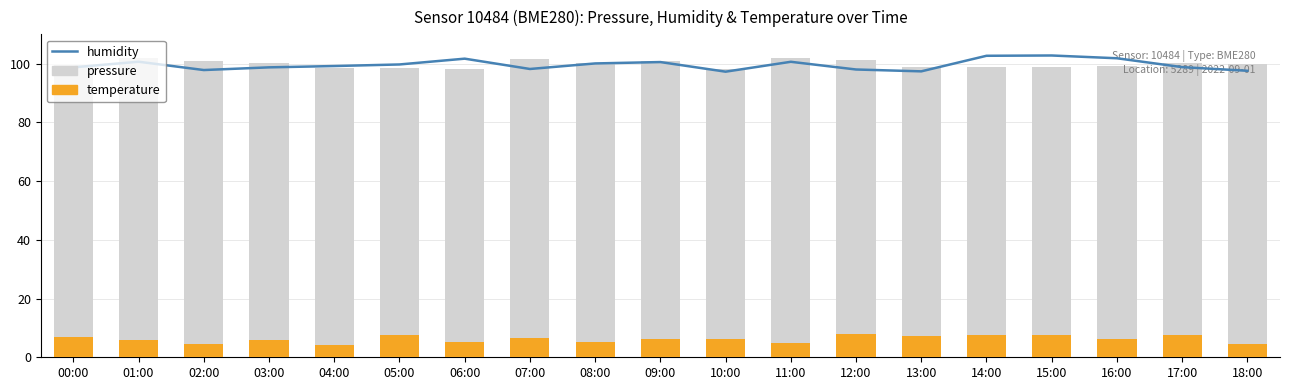

How many data points in humidity are less than 99?

9